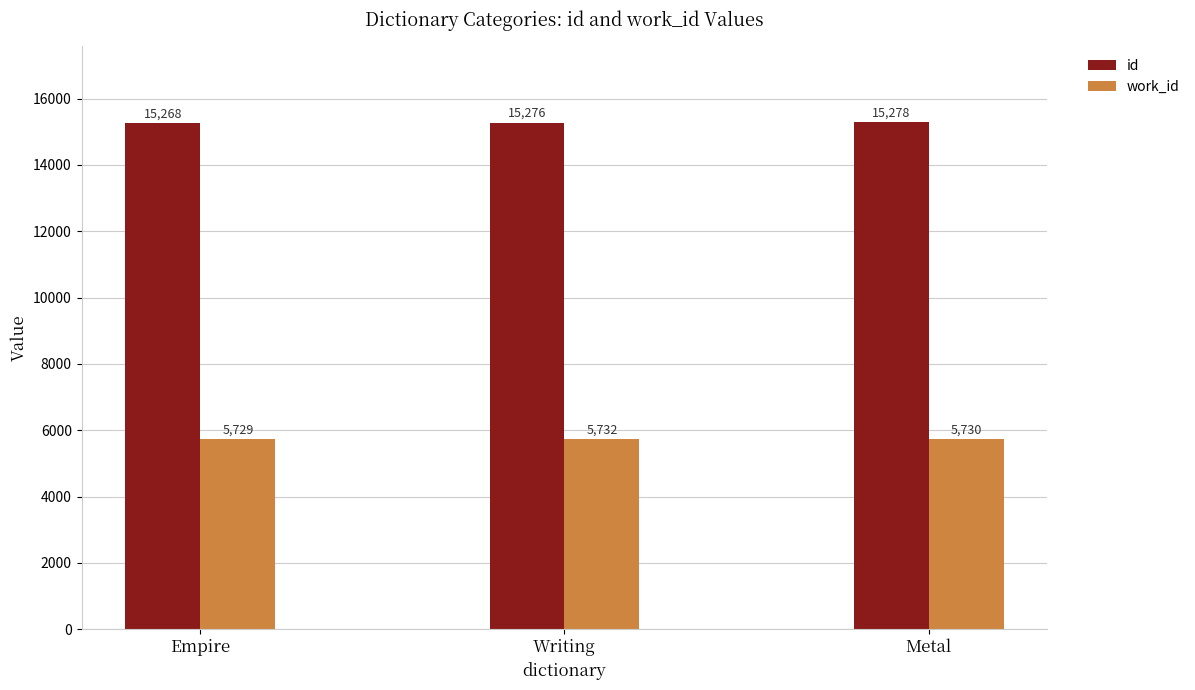

At how many categories does at least one series exceed 6594?

3